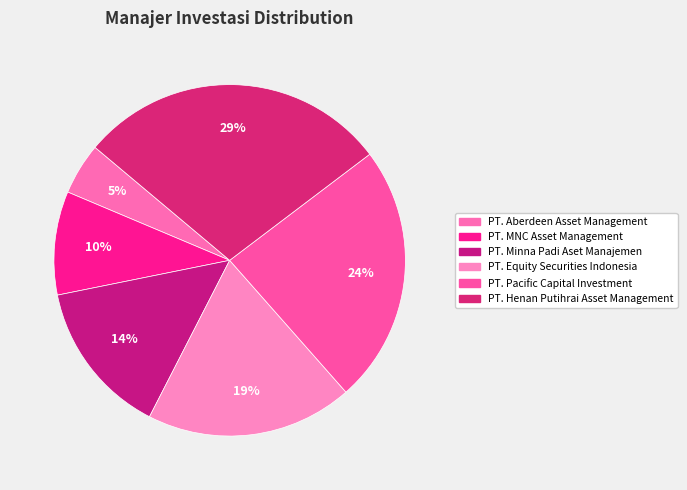

How many segments does this pie chart have?

6